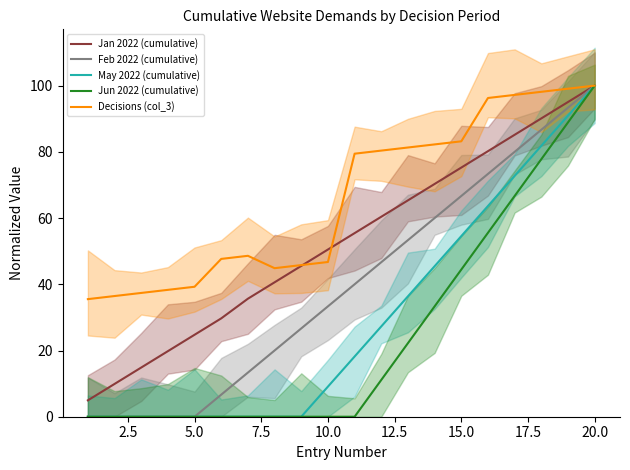

True or false: Jan 2022 (cumulative) and Feb 2022 (cumulative) intersect in this chart.

False